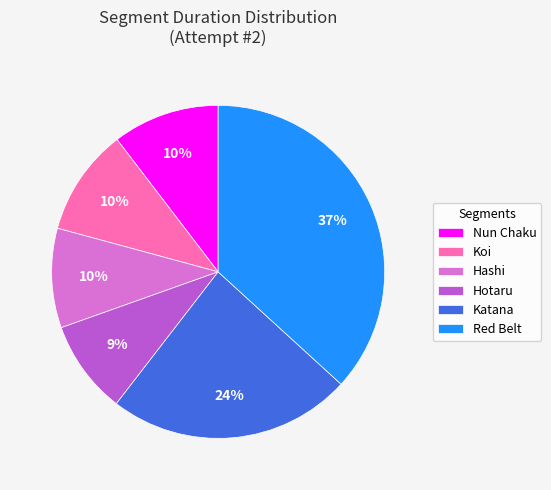

The Red Belt slice represents 24% of the pie. True or false?

False